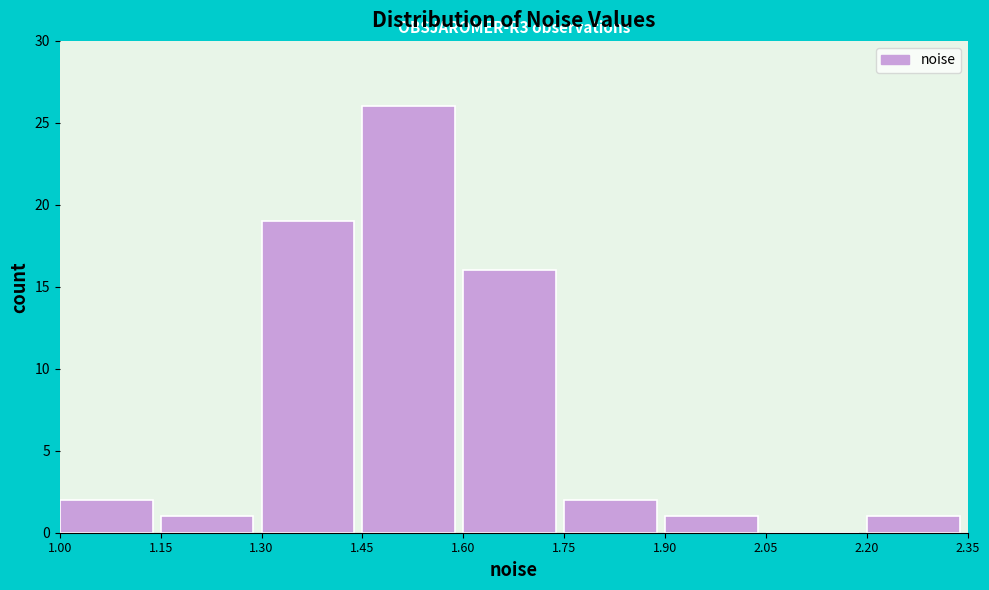

Over which range of the x-axis is the bar tallest?

1.45 to 1.60